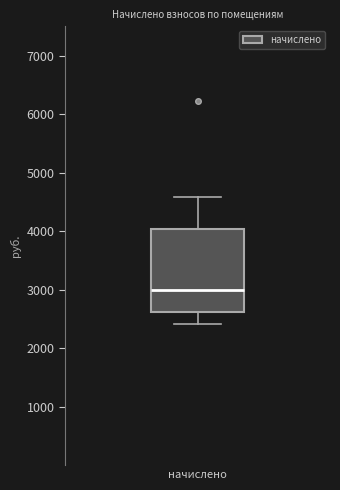

Where is the lower edge of the box for начислено on the y-axis? The values are not printed on the chart, so give them approximately, as read against the axis.

2600